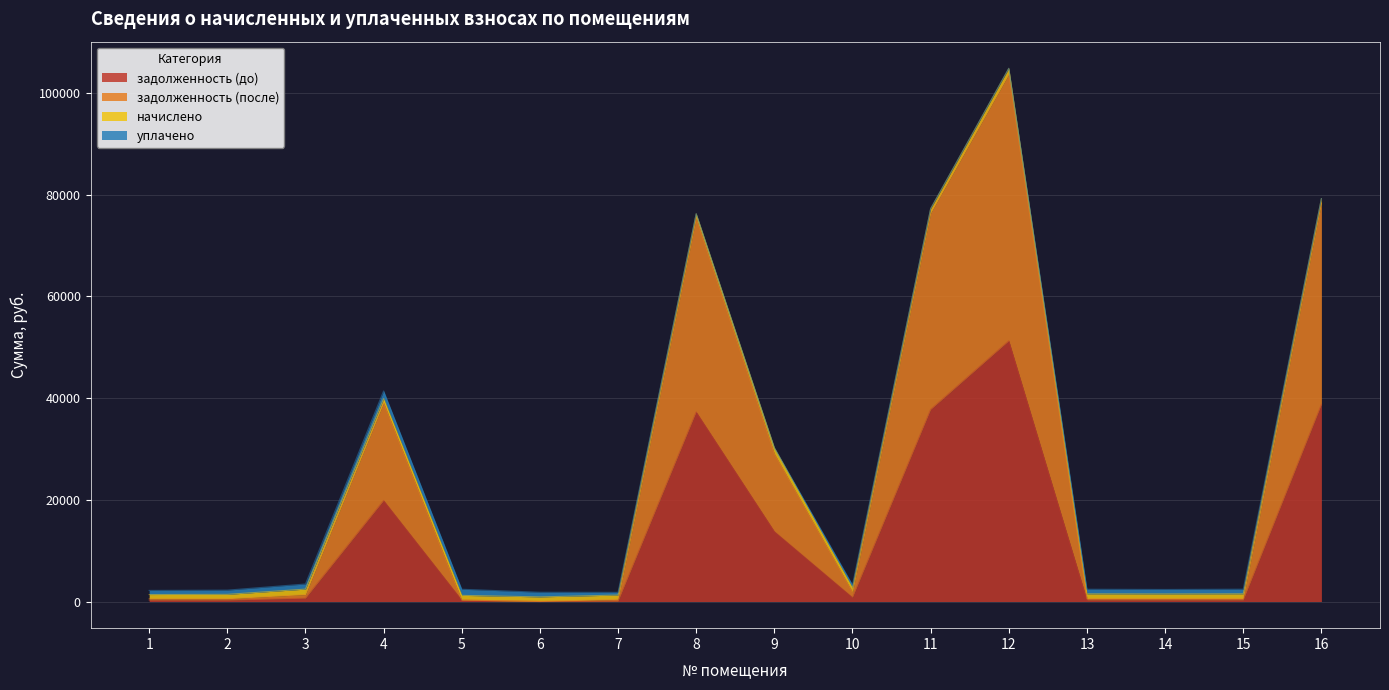

True or false: задолженность (после) and задолженность (до) cross at least once.

False